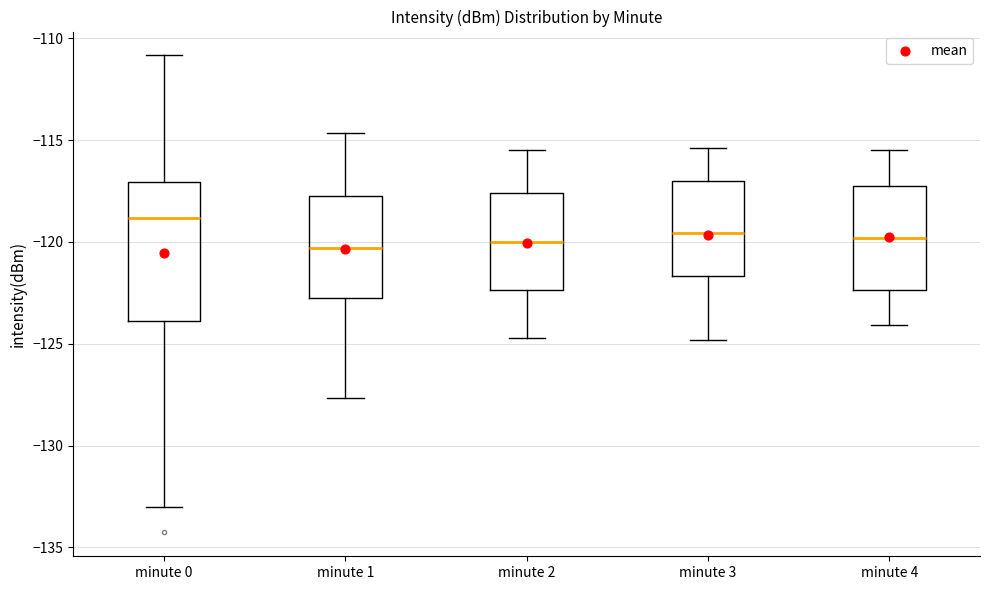

Reading left to right, transcribe this box plot: for each box, give where its median line is, the range the box spans, and where its two whiskers end, as read against the y-axis. The values are not printed on the chart, so give them approximately, as read against the axis.

minute 0: median -119.0, box -124.0 to -117.0, whiskers -133.0 to -111.0
minute 1: median -120.5, box -123.0 to -117.5, whiskers -127.5 to -114.5
minute 2: median -120.0, box -122.5 to -117.5, whiskers -124.5 to -115.5
minute 3: median -119.5, box -121.5 to -117.0, whiskers -125.0 to -115.5
minute 4: median -120.0, box -122.5 to -117.0, whiskers -124.0 to -115.5